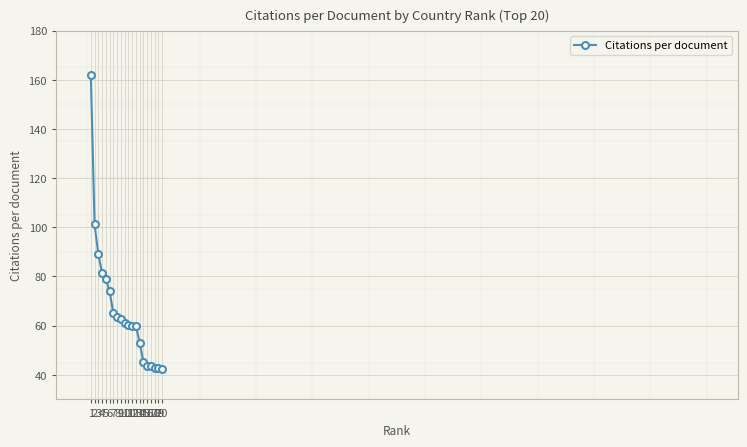

Where does the data first go above 61?

1